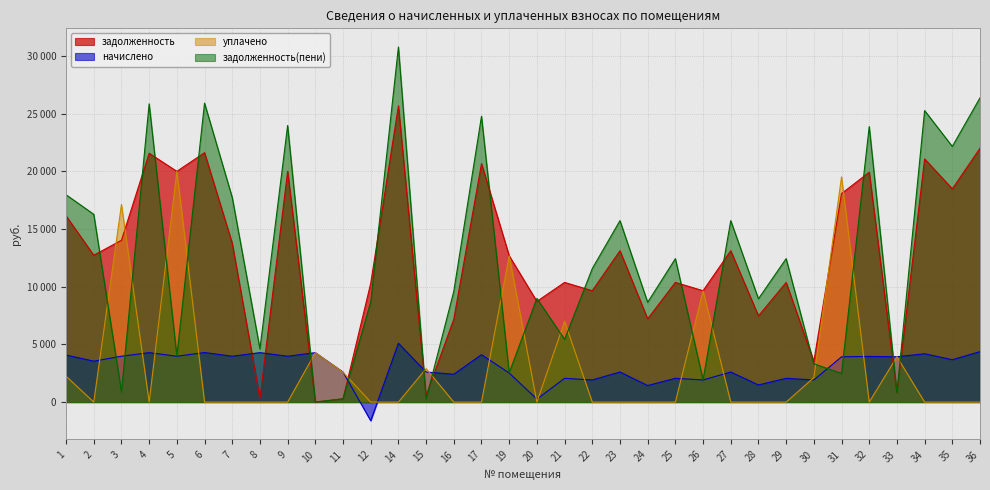

Which series has the largest total across all categories?

задолженность